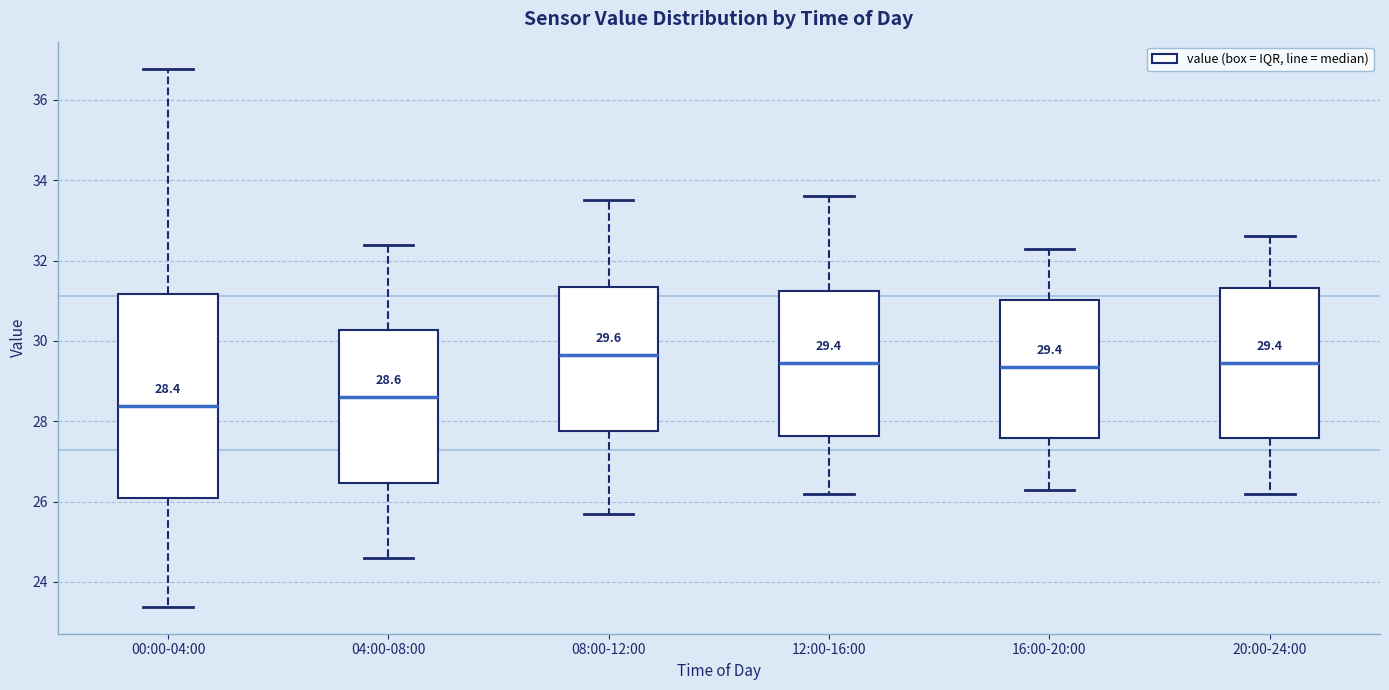

Comparing the boxes themselves (not the whiskers), which one is the tallest?

00:00-04:00